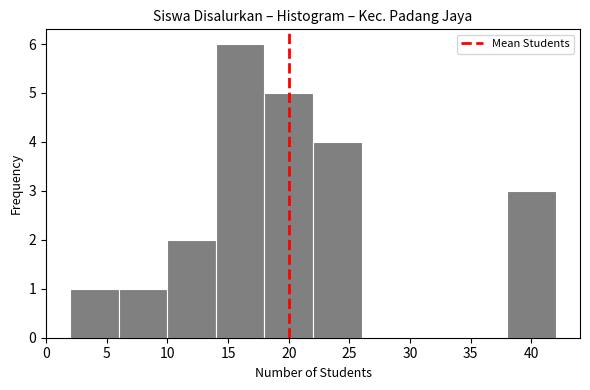

Over which range of the x-axis is the bar tallest?

14 to 18